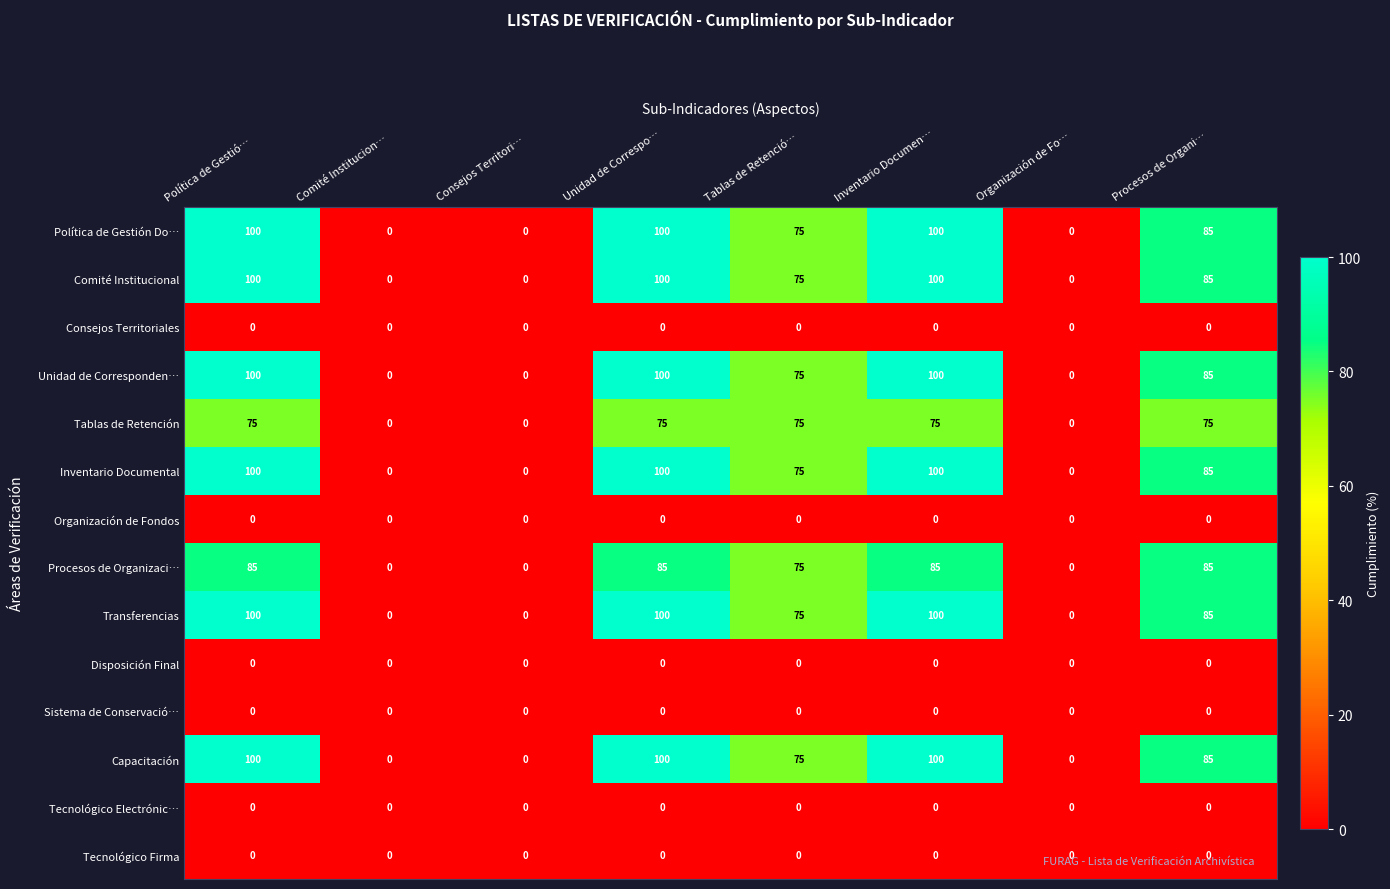

At how many categories does at least one series exceed 59?

5